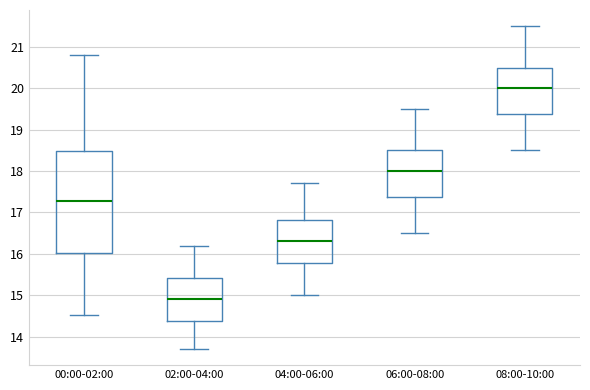

Reading left to right, transcribe this box plot: for each box, give where its median line is, the range the box spans, and where its two whiskers end, as read against the y-axis. The values are not printed on the chart, so give them approximately, as read against the axis.

00:00-02:00: median 17.3, box 16.0 to 18.5, whiskers 14.5 to 20.8
02:00-04:00: median 14.9, box 14.4 to 15.4, whiskers 13.7 to 16.2
04:00-06:00: median 16.3, box 15.8 to 16.8, whiskers 15.0 to 17.7
06:00-08:00: median 18.0, box 17.4 to 18.5, whiskers 16.5 to 19.5
08:00-10:00: median 20.0, box 19.4 to 20.5, whiskers 18.5 to 21.5